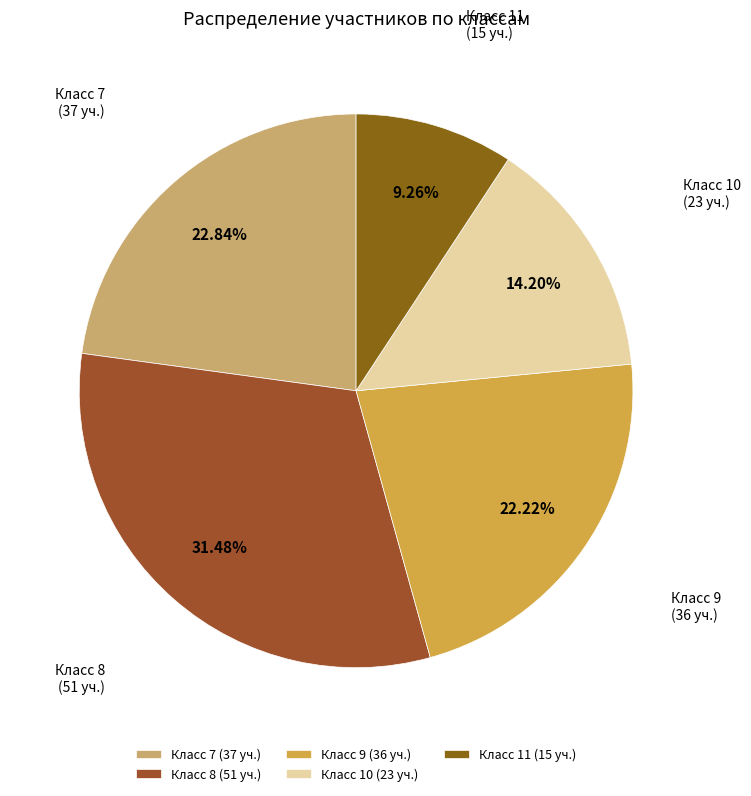

Count the number of slices in the pie.

5